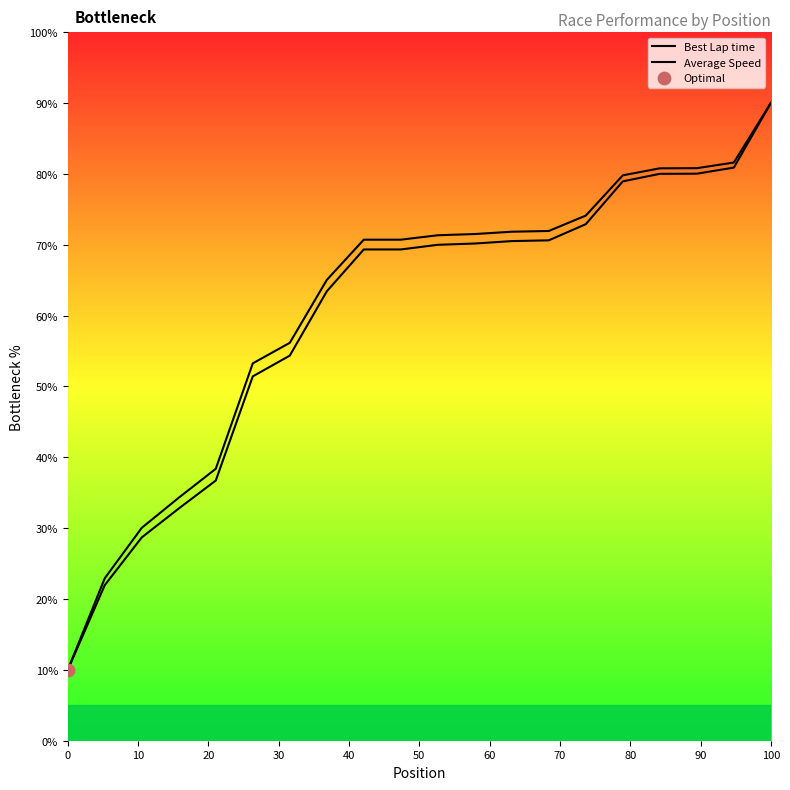

What are all the series names shown in the legend?

Best Lap time, Average Speed